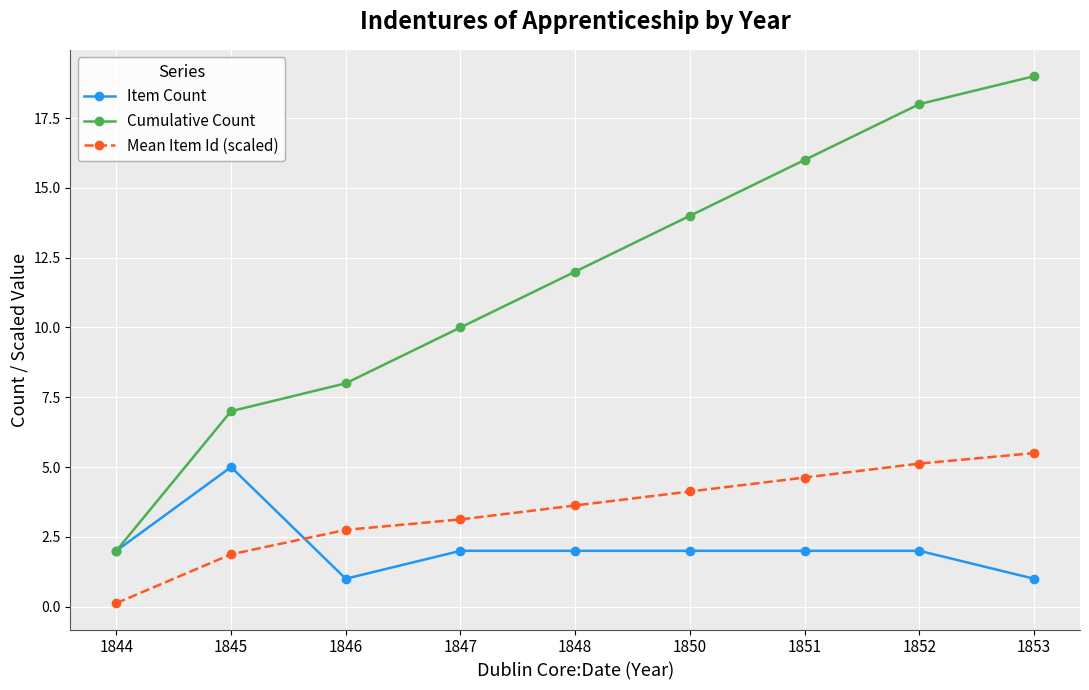

Reading left to right, transcribe all the data shown in this chart.

Item Count: 2.0	5.0	1.0	2.0	2.0	2.0	2.0	2.0	1.0
Cumulative Count: 2.0	7.0	8.0	10.0	12.0	14.0	16.0	18.0	19.0
Mean Item Id (scaled): 0.1	1.9	2.8	3.1	3.6	4.1	4.6	5.1	5.5